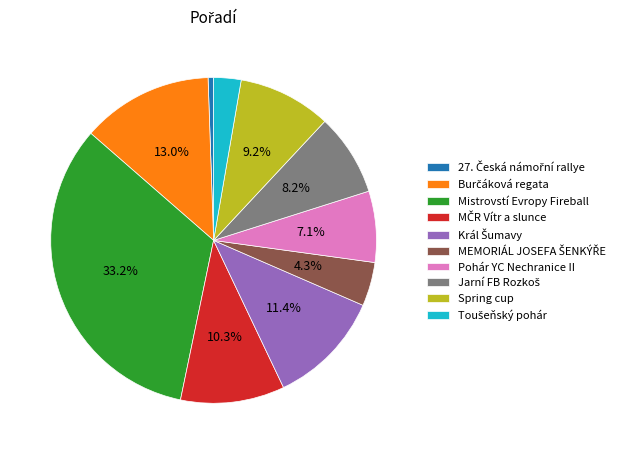

Approximately how many times larger is the value at Spring cup compared to Pohár YC Nechranice II?

1.3